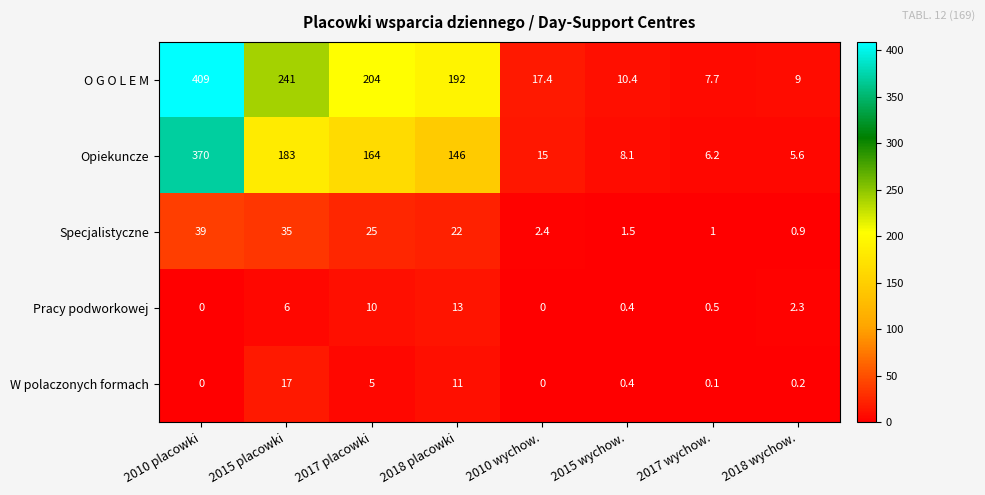

Which label corresponds to the largest value in the chart?

2010 placowki